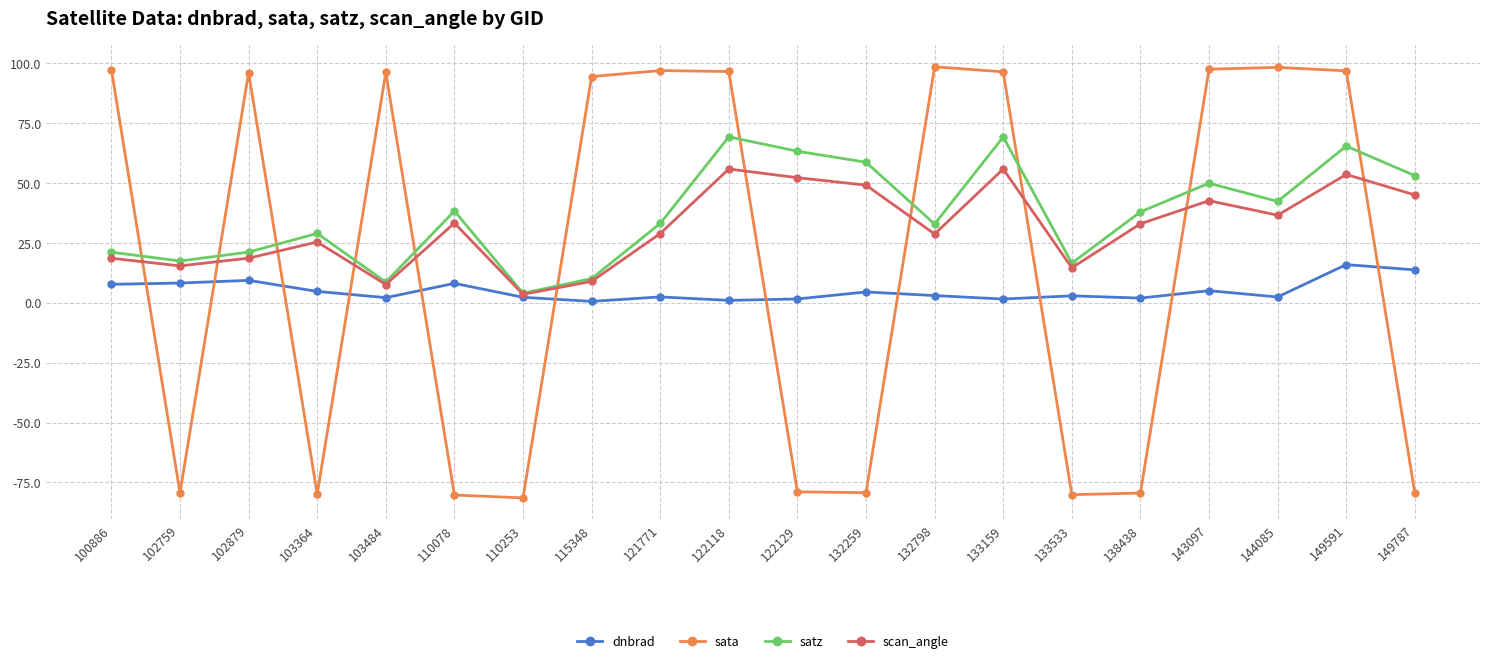

Which series changed the most between 110078 and 132259?

satz